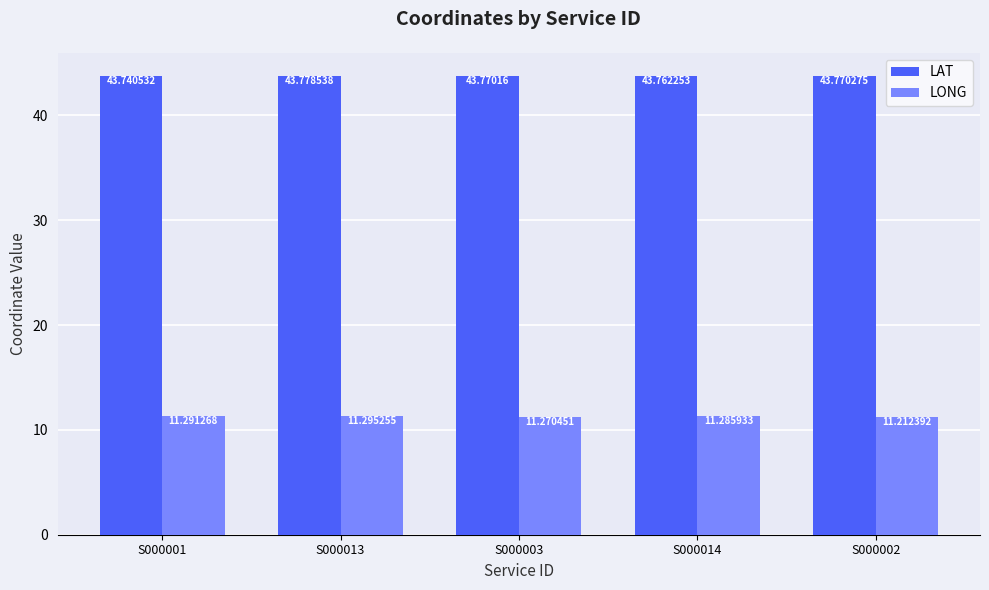

What is the spread (max minus min) of values at S000013?

32.5